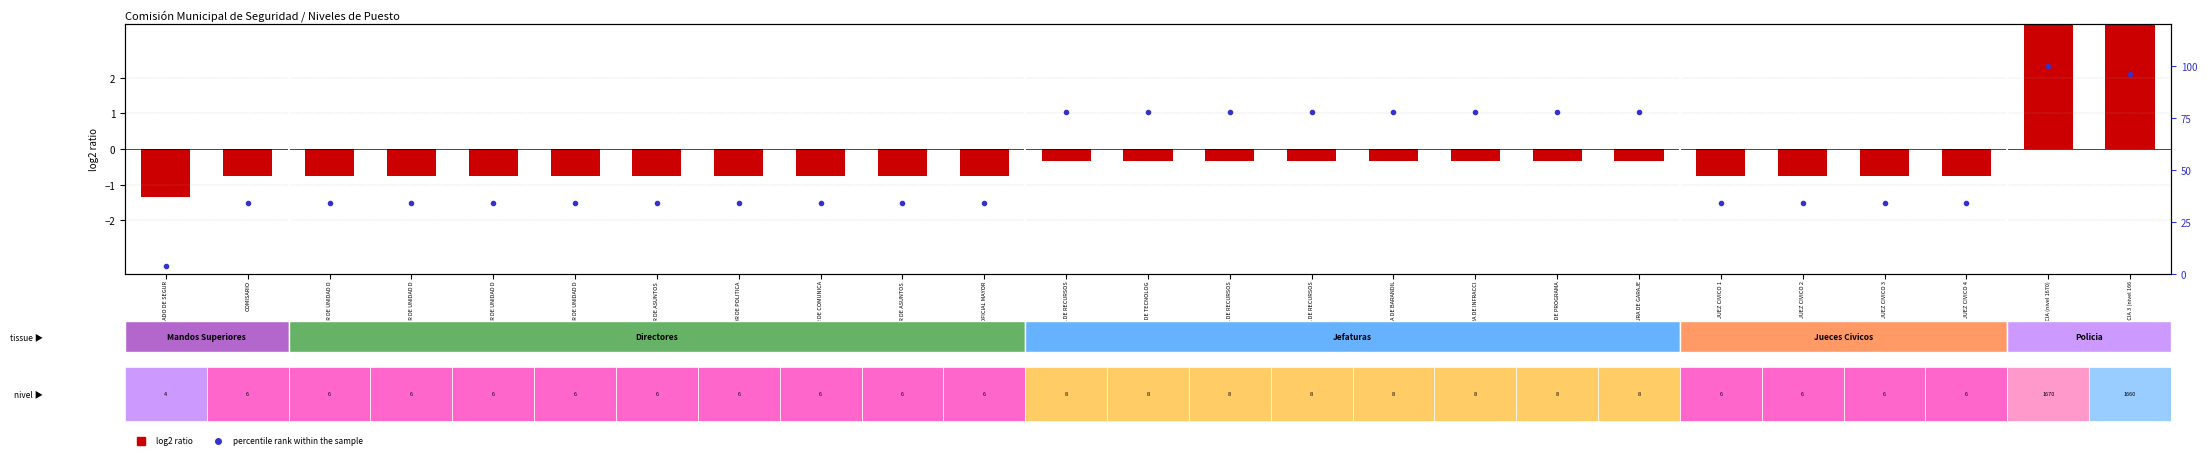

What is the difference between the maximum and second lowest values in the log2 ratio series?

8.1